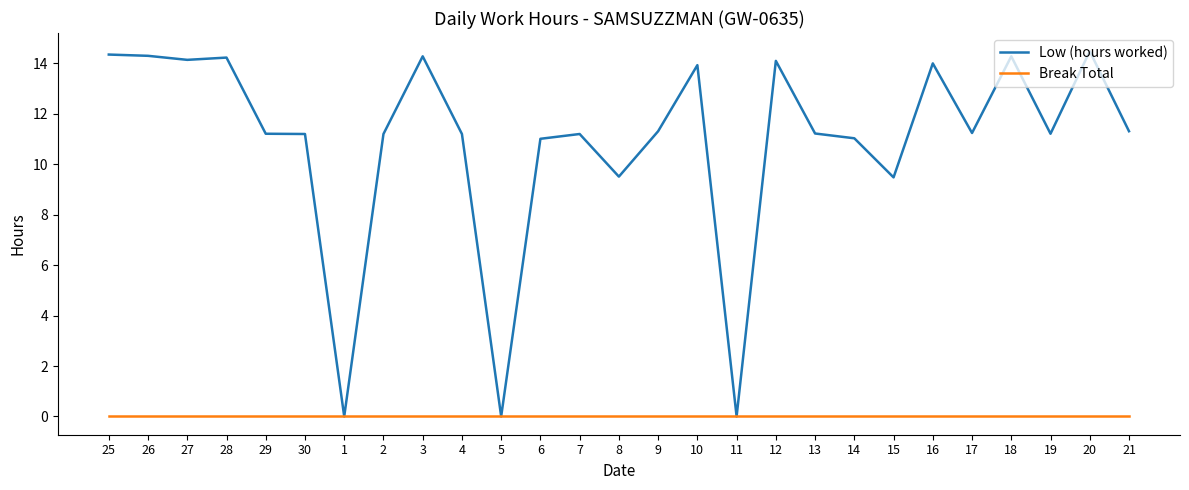

Which category has the highest value in the Low (hours worked) series?

20